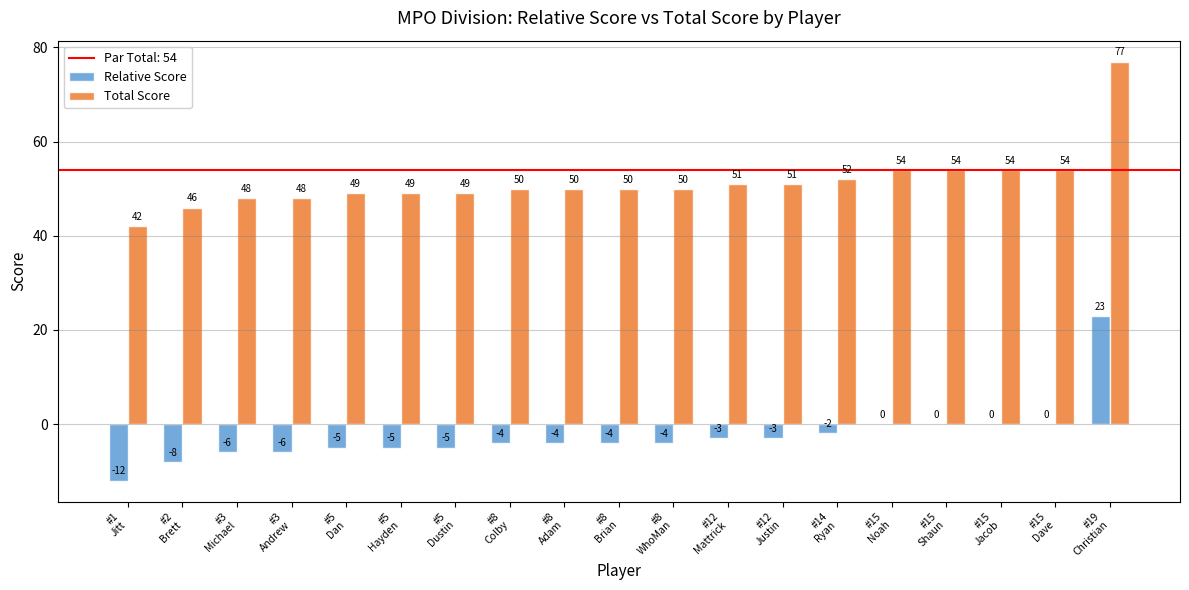

What is the sum of all Relative Score values?

-48